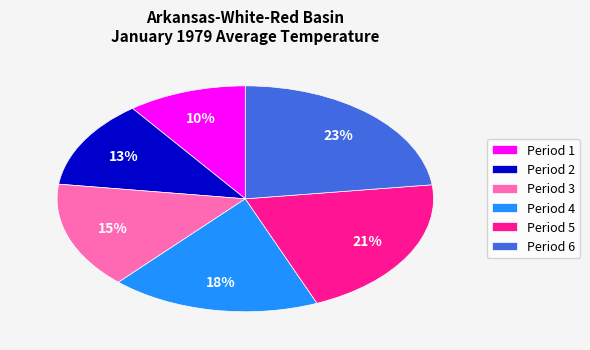

What percentage is the Period 5 slice, to the nearest percent?

21%